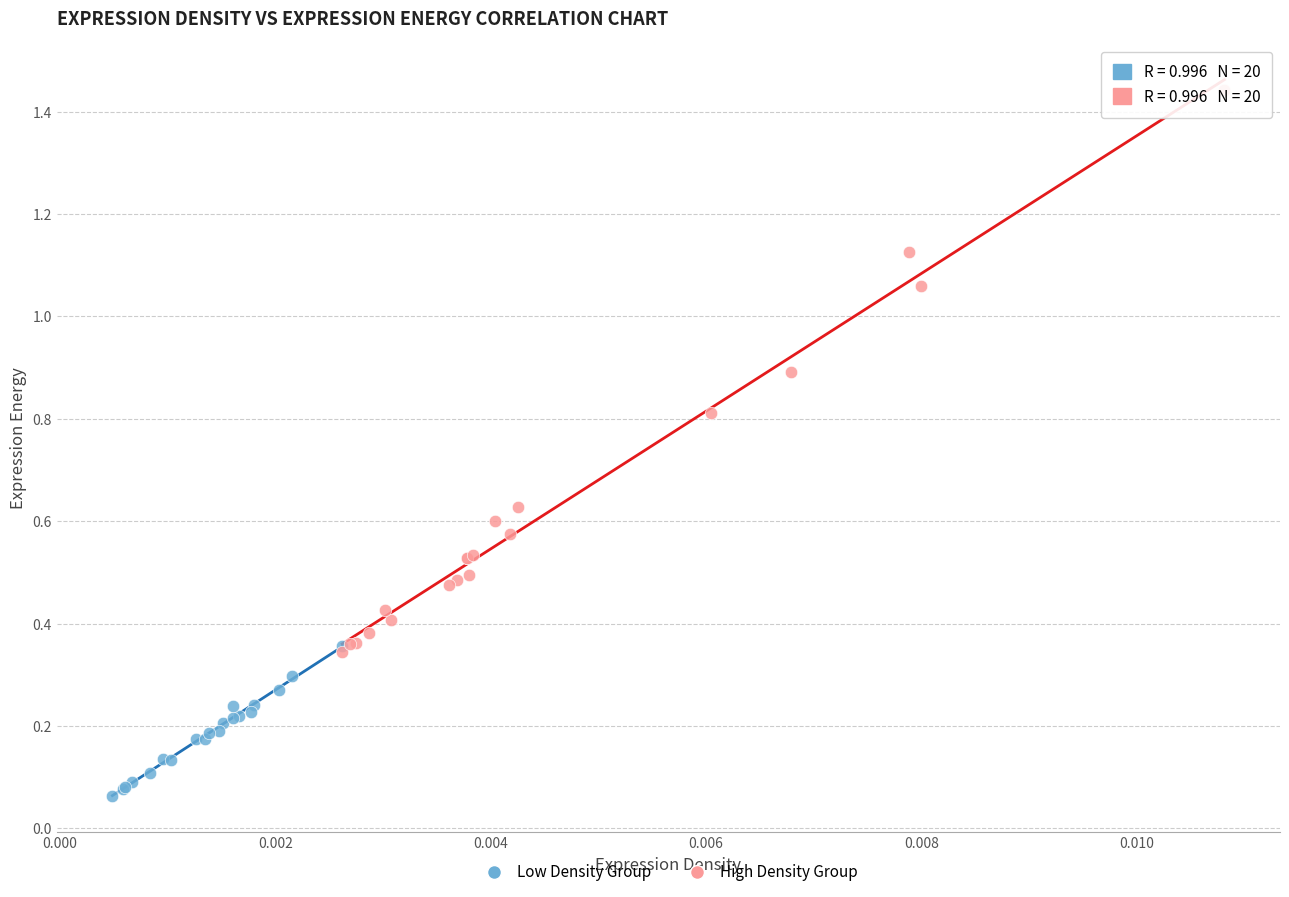

What are all the series names shown in the legend?

Low Density Group, High Density Group